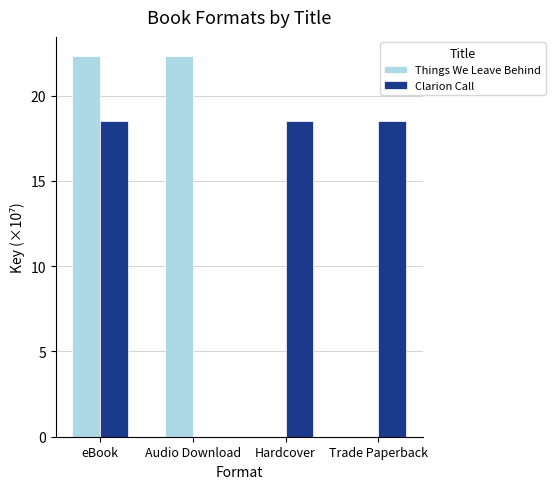

Reading left to right, list all the values displayed in this chart.

Things We Leave Behind: eBook=22.3	Audio Download=22.3	Hardcover=0.0	Trade Paperback=0.0
Clarion Call: eBook=18.5	Audio Download=0.0	Hardcover=18.5	Trade Paperback=18.5